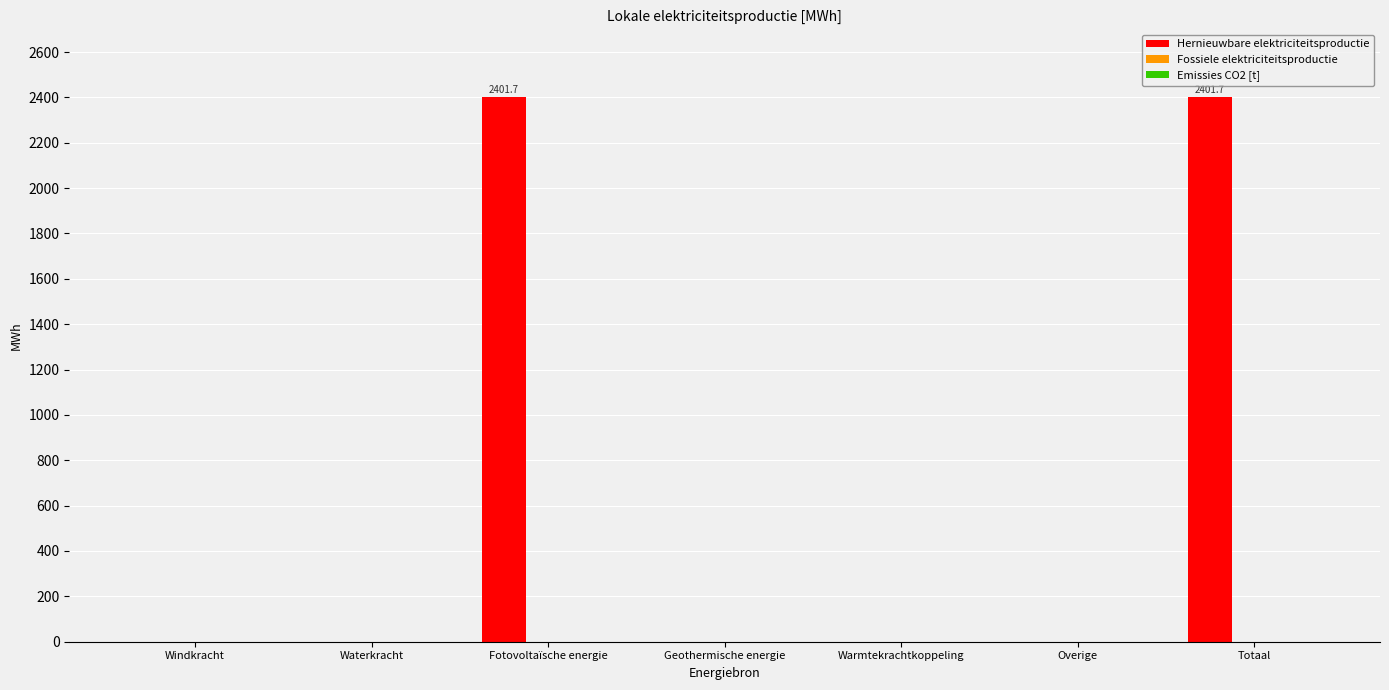

Reading left to right, extract all data points from this chart.

Windkracht=0.0	Waterkracht=0.0	Fotovoltaïsche energie=2401.7	Geothermische energie=0.0	Warmtekrachtkoppeling=0.0	Overige=0.0	Totaal=2401.7